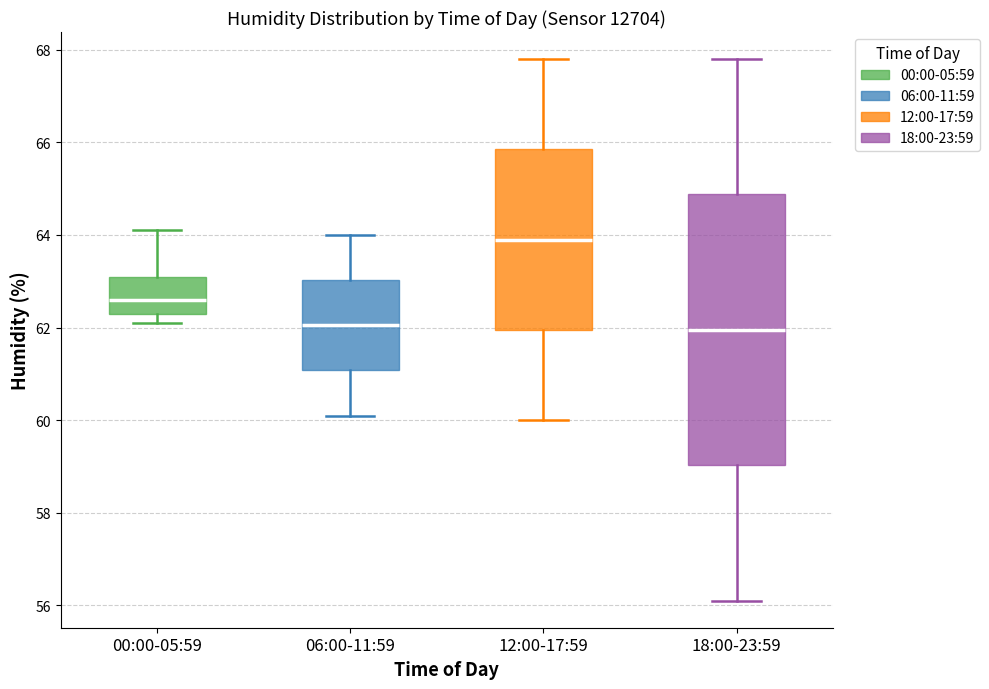

Where does the lower whisker of the box for 06:00-11:59 end on the y-axis? The values are not printed on the chart, so give them approximately, as read against the axis.

60.2